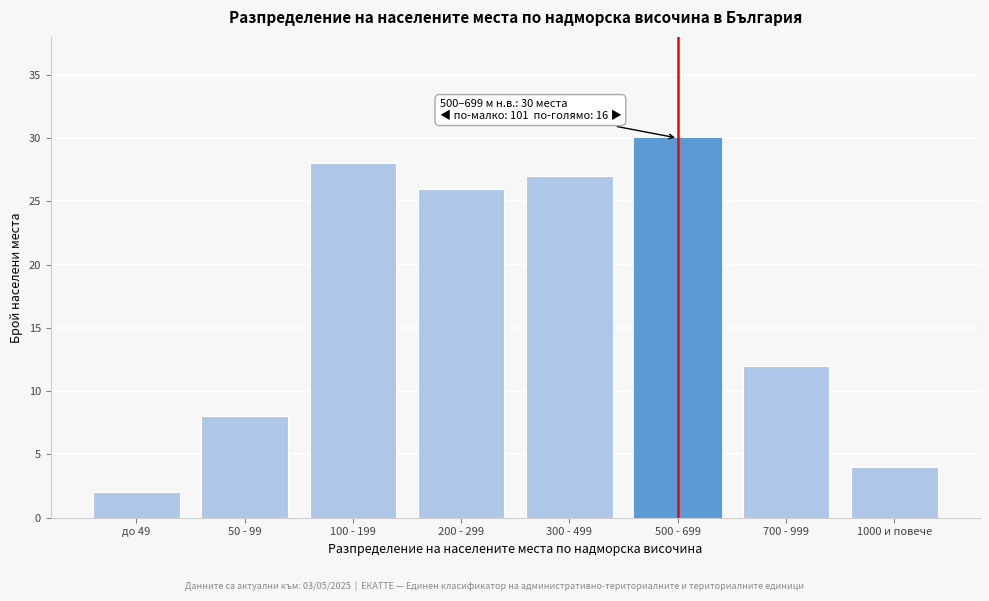

Reading left to right, extract all data points from this chart.

до 49=2	50 - 99=8	100 - 199=28	200 - 299=26	300 - 499=27	500 - 699=30	700 - 999=12	1000 и повече=4